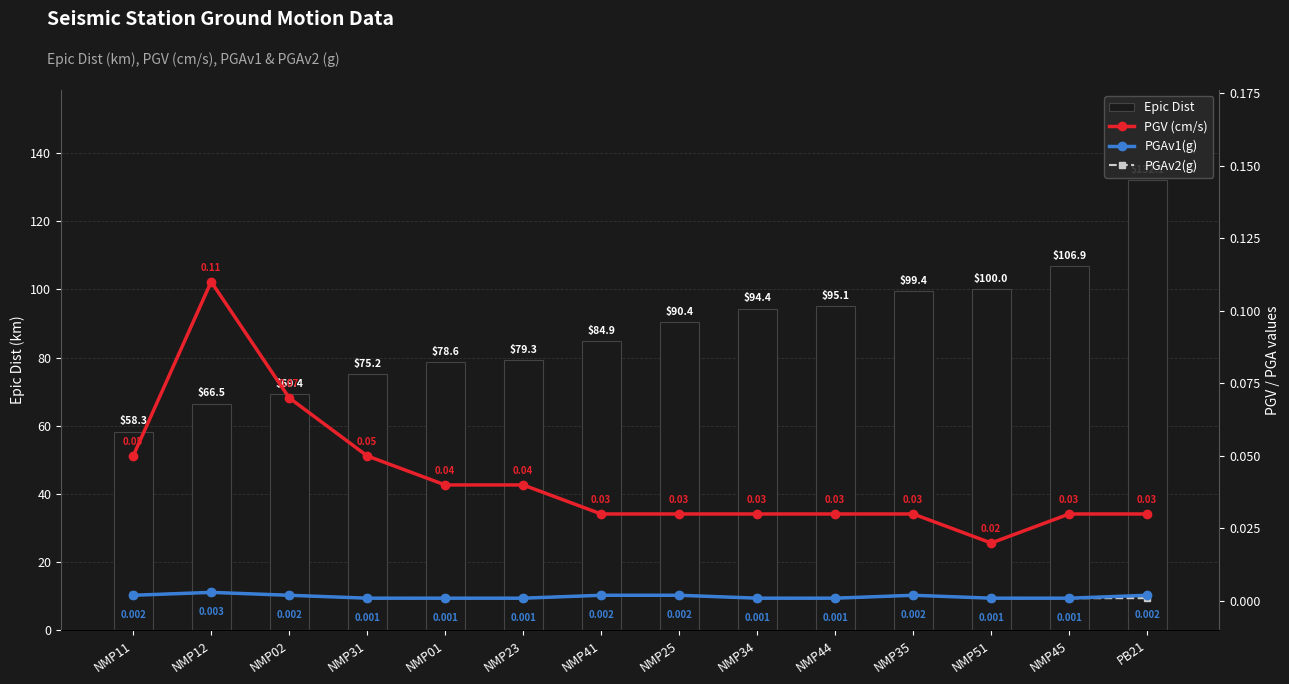

What is the highest value of the PGV (cm/s) series?

0.1